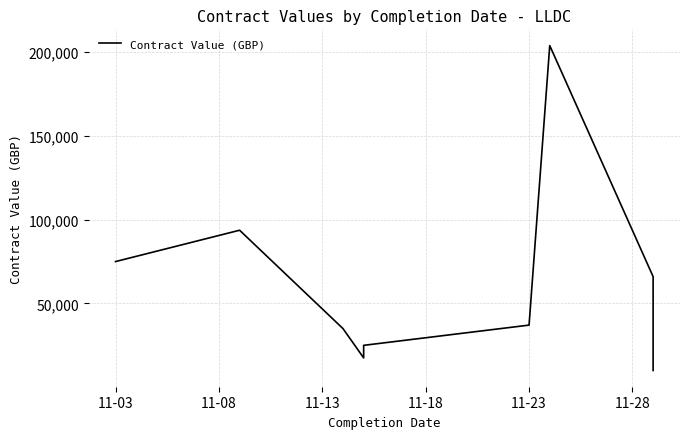

What is the difference between the second highest and minimum values?

83701